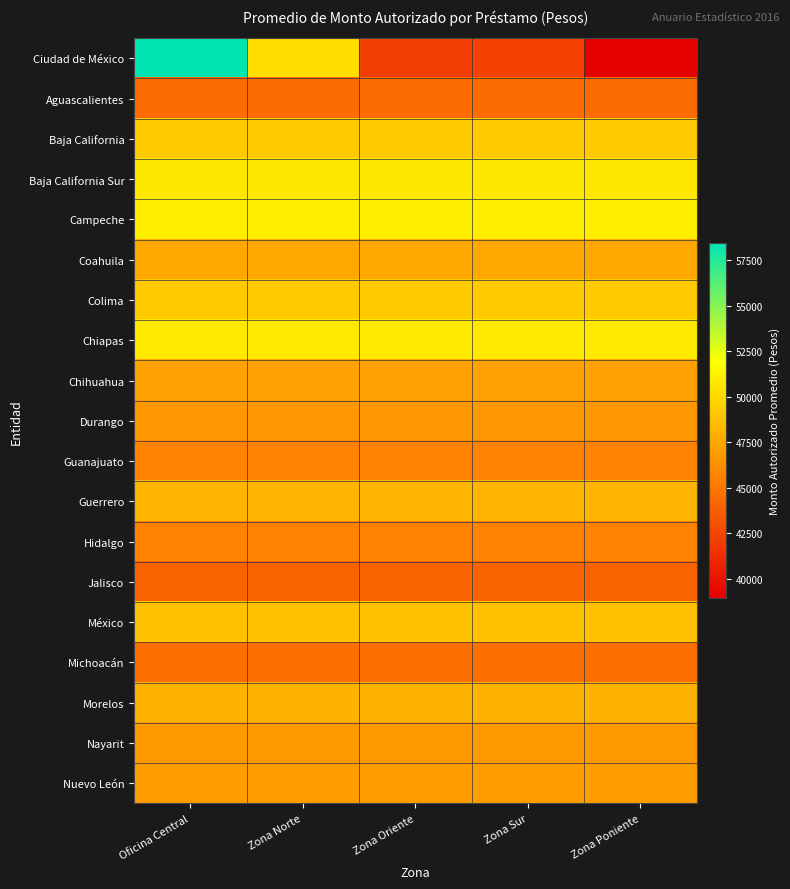

At how many categories does at least one series exceed 51675?

1